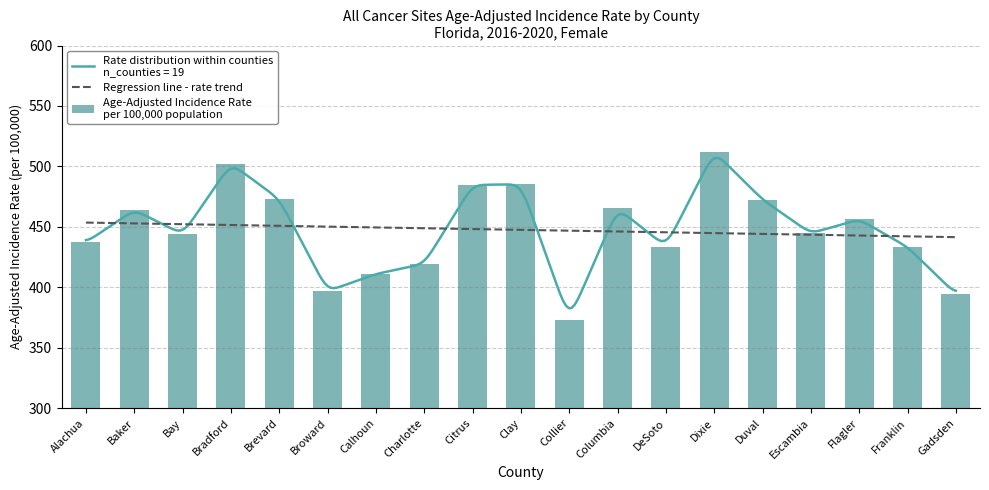

Which series has the largest total across all categories?

Regression line - rate trend